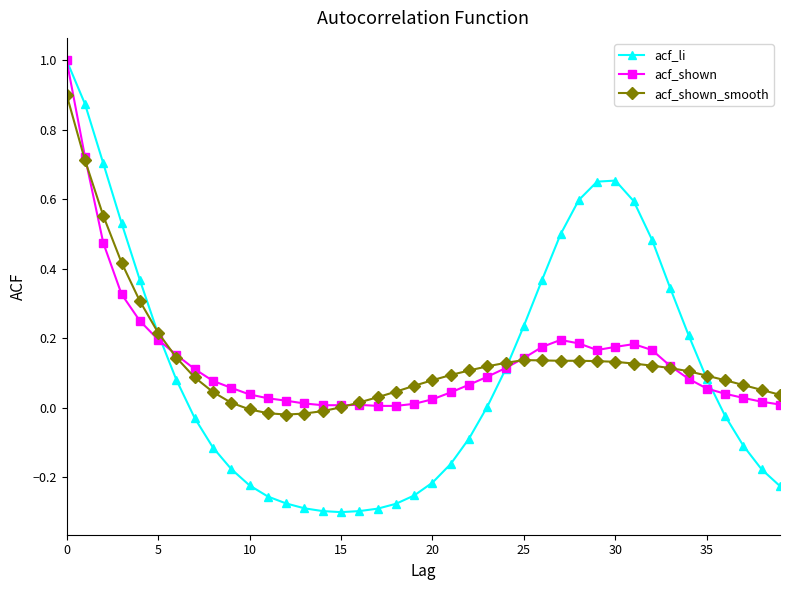

Which series has the largest range (max minus min)?

acf_li